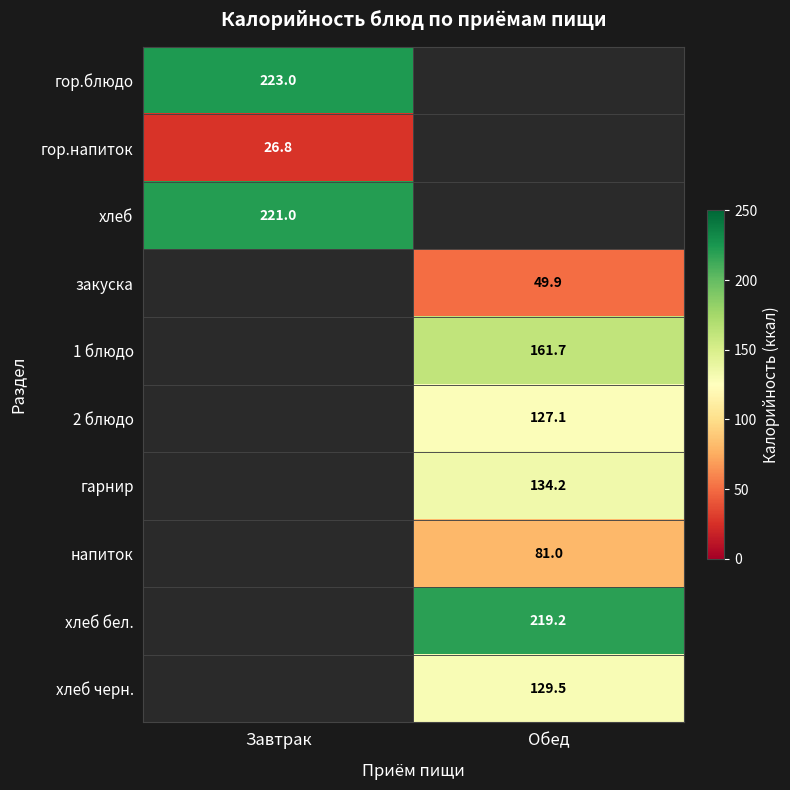

What is the minimum value shown in the chart?

26.8